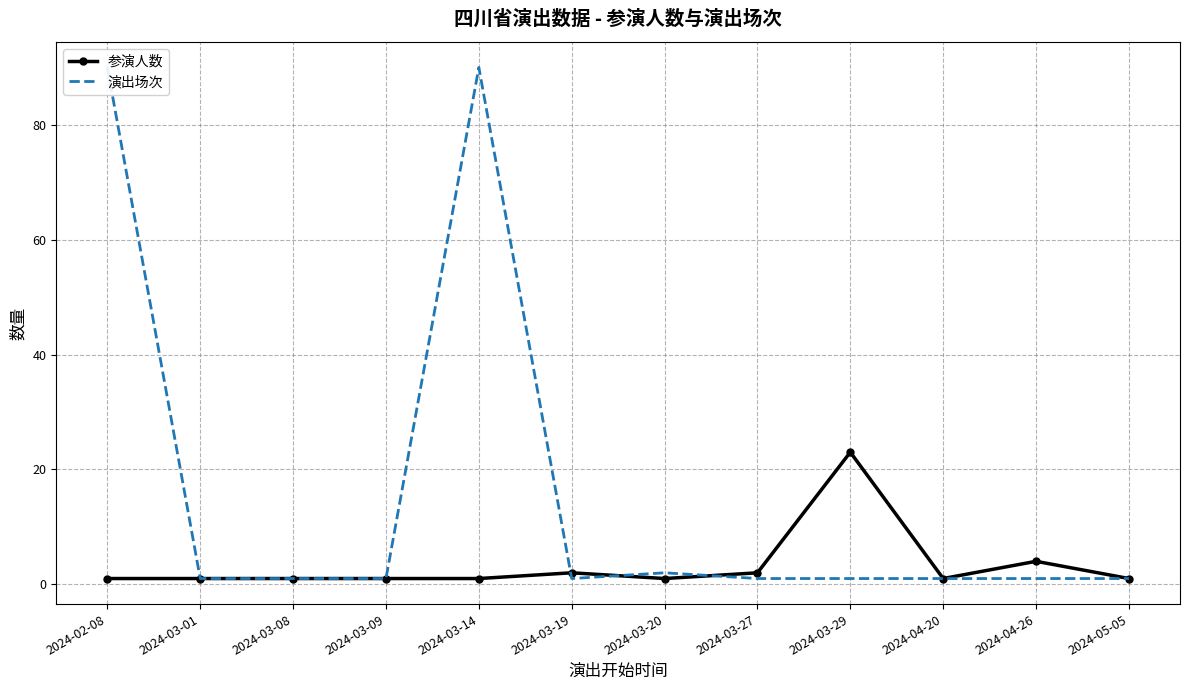

List the series in order of their overall mean, highest first.

演出场次, 参演人数